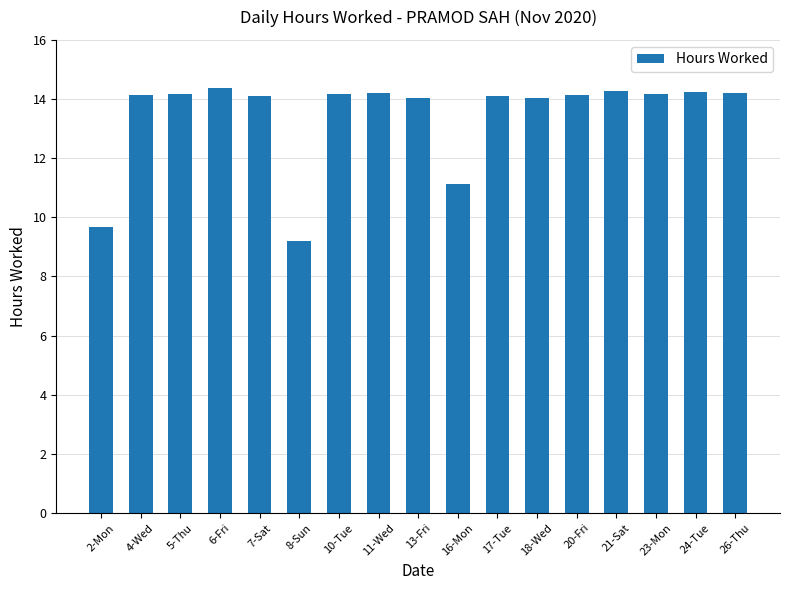

At which label is the value closest to 11?

16-Mon